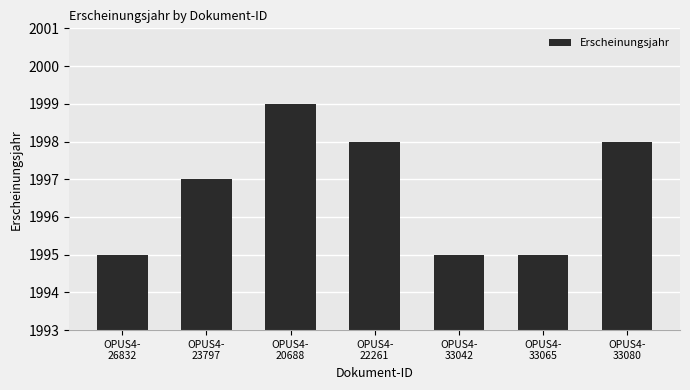

What is the sum of all values?

13977